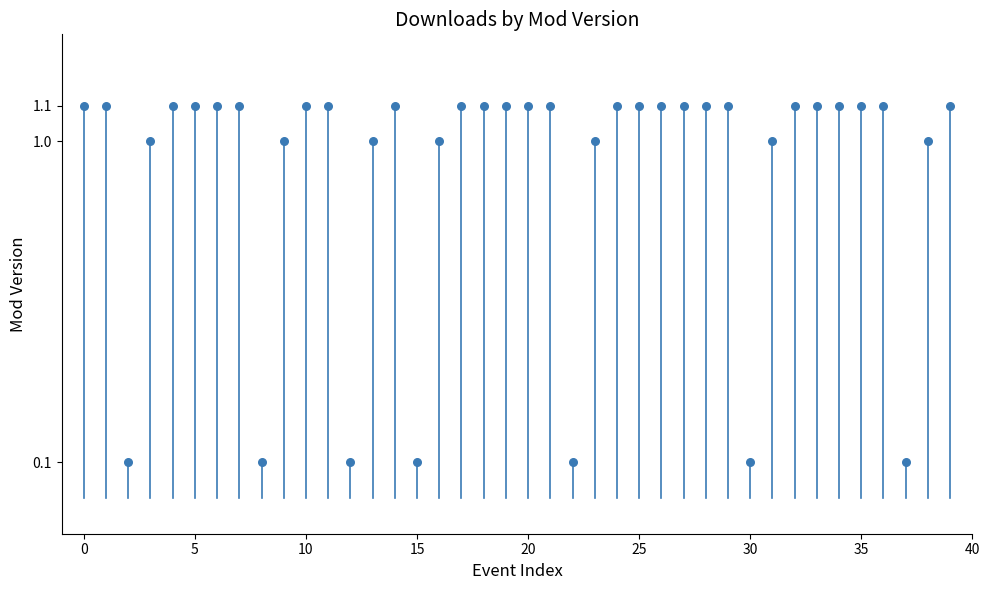

What is the range of Y values (max minus min)?

1.0